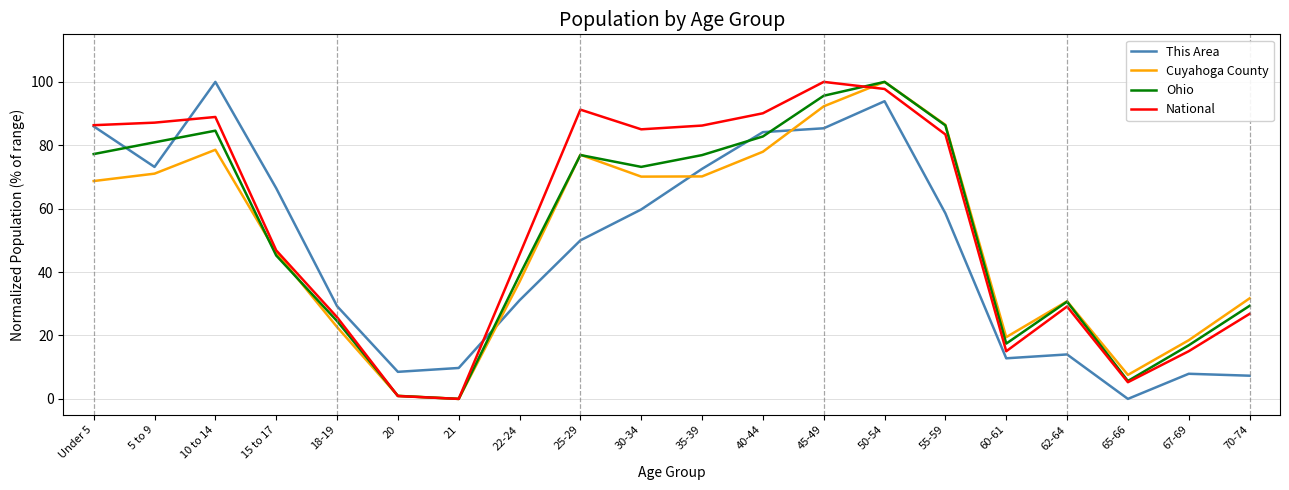

What is the difference between the maximum and second lowest values in the Cuyahoga County series?

99.0